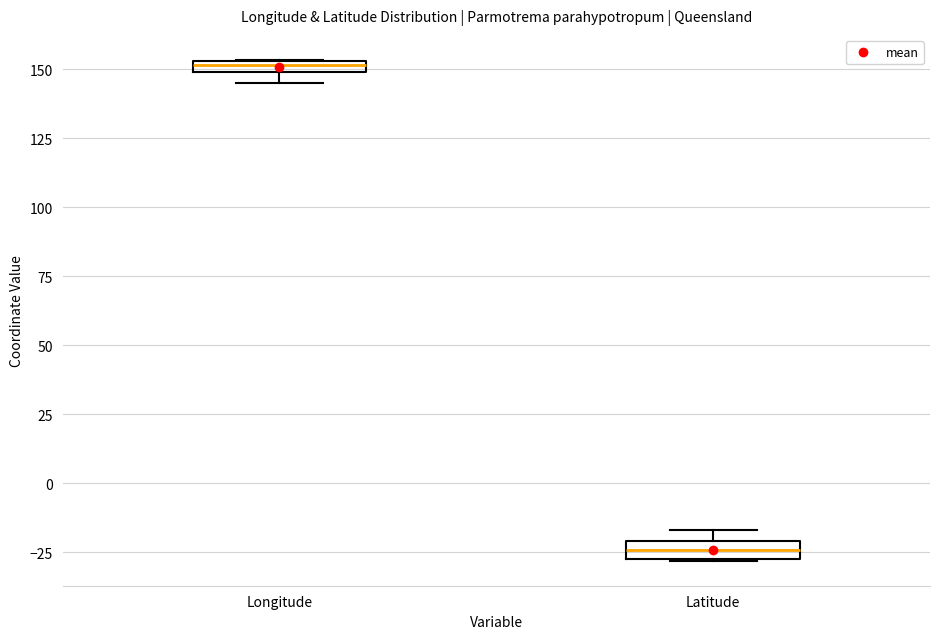

Where is the upper edge of the box for Latitude on the y-axis? The values are not printed on the chart, so give them approximately, as read against the axis.

-20